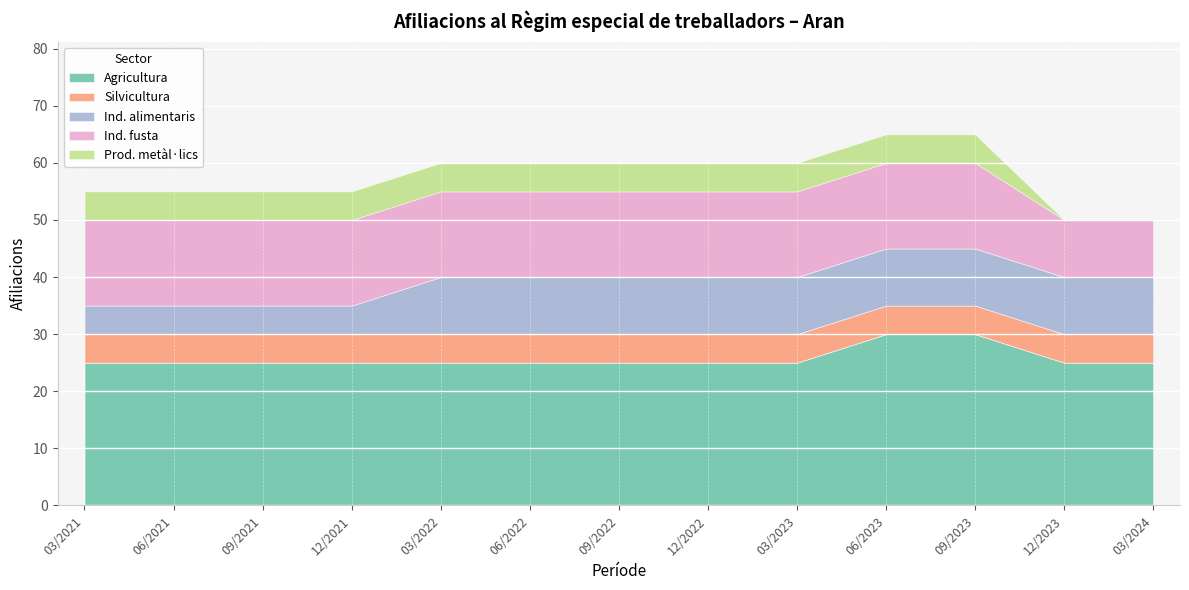

Count the number of data series in this chart.

5